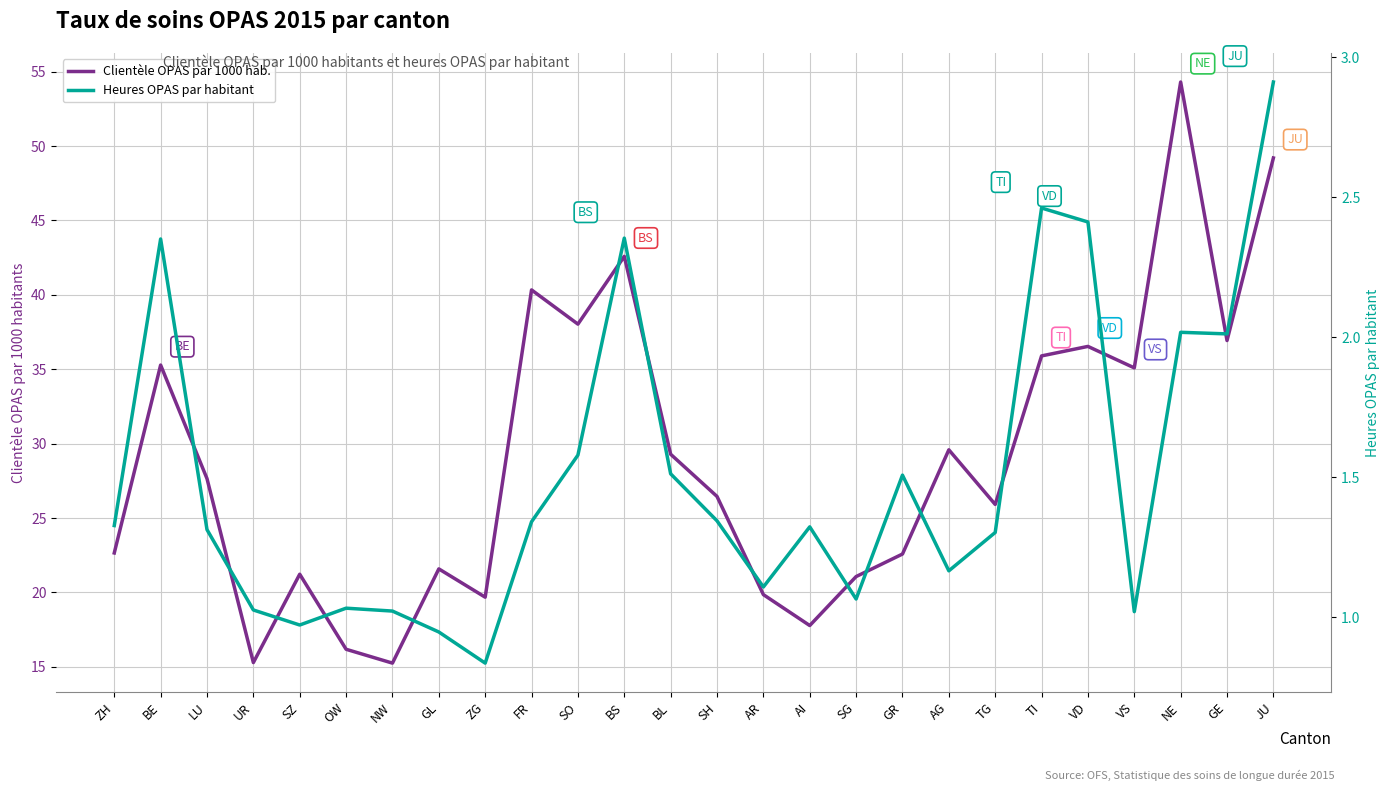

Is the value of Heures OPAS par habitant at GE greater than the value of Clientèle OPAS par 1000 hab. at BL?

No